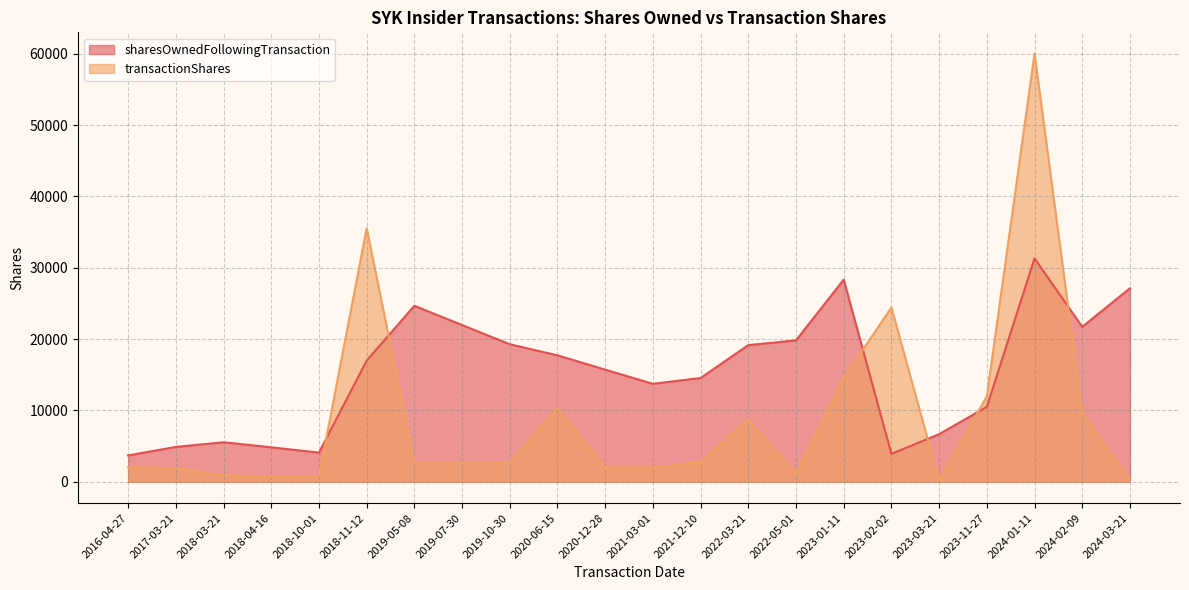

True or false: transactionShares has a value of 4796 at 2019-07-30.

False